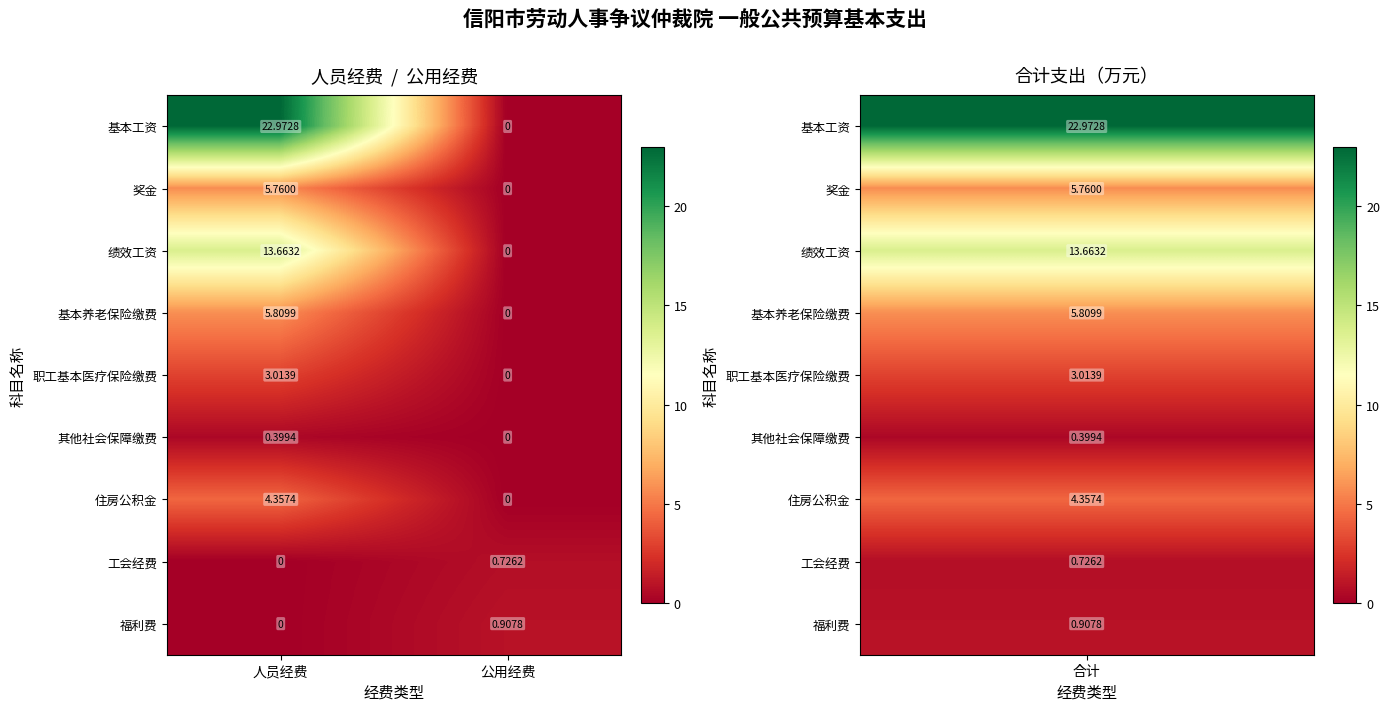

Where is 工会经费 nearest to the value 0?

人员经费